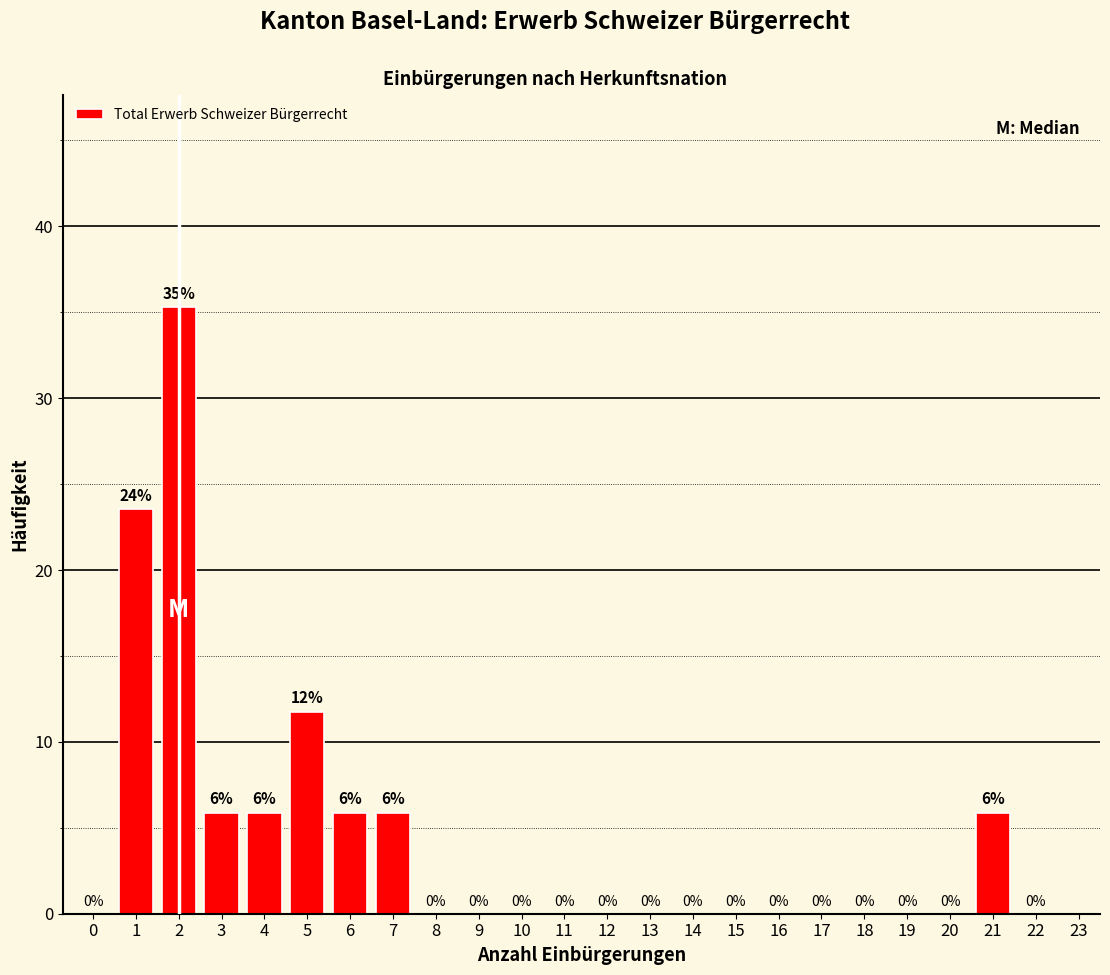

The chart shows a value of 0.0 at 13. True or false?

True